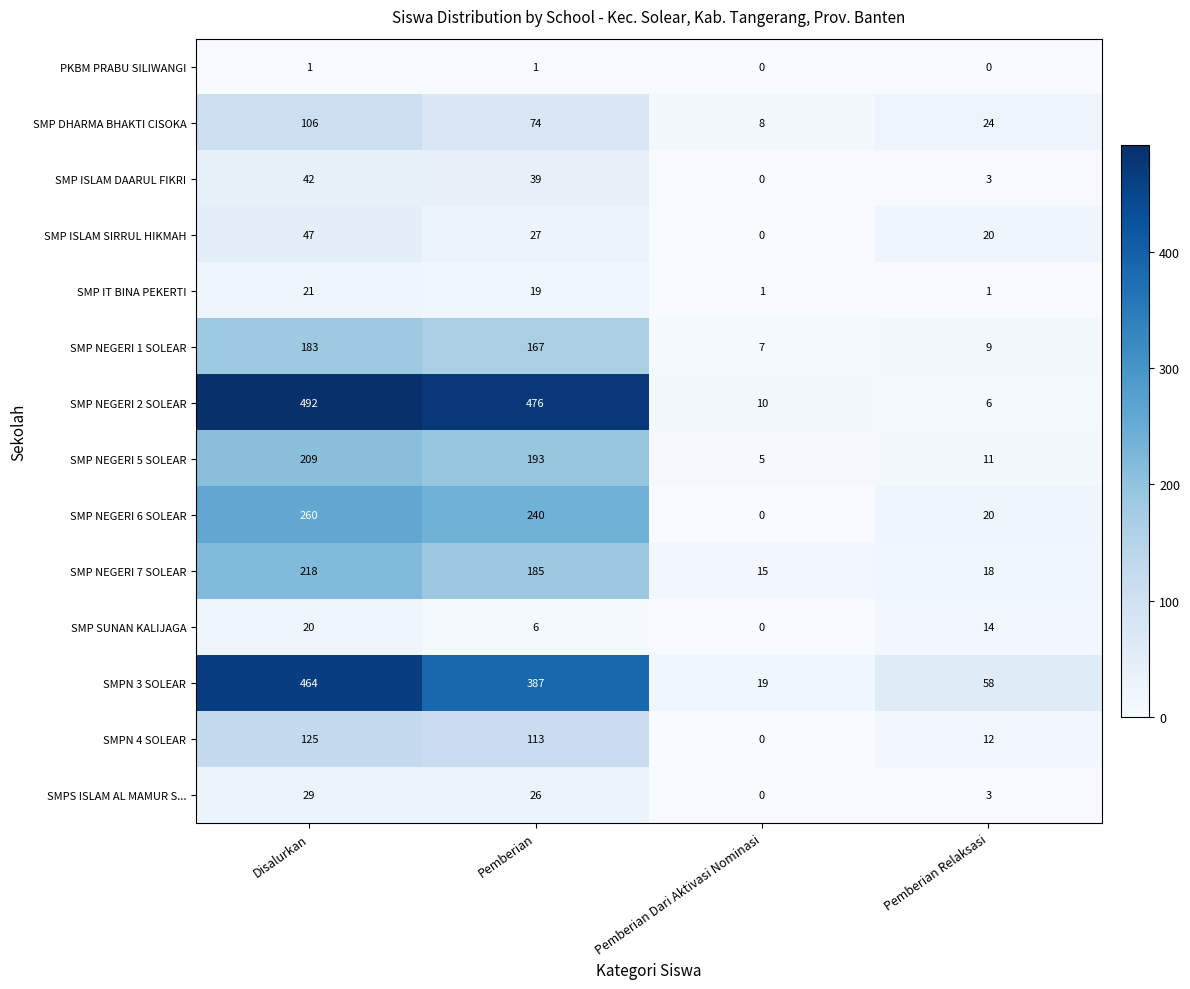

True or false: SMPN 3 SOLEAR has a value of 77 at Pemberian Relaksasi.

False